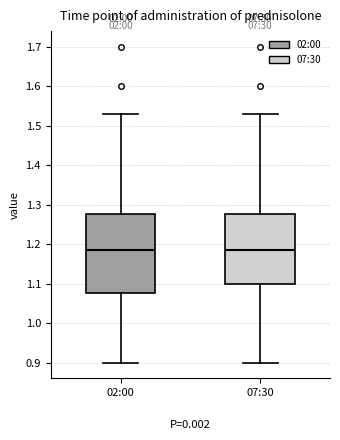

Which box is the tallest, from its lower edge to its upper edge?

02:00